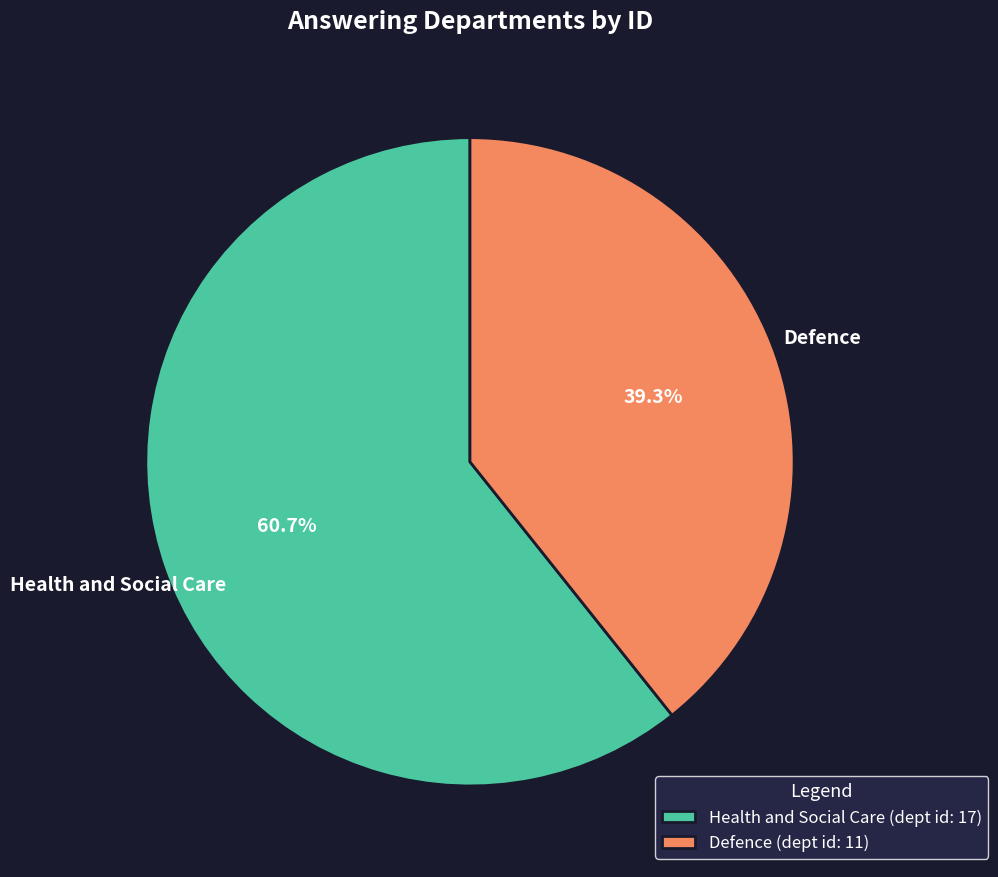

Is there any slice that represents more than half of the pie?

Yes